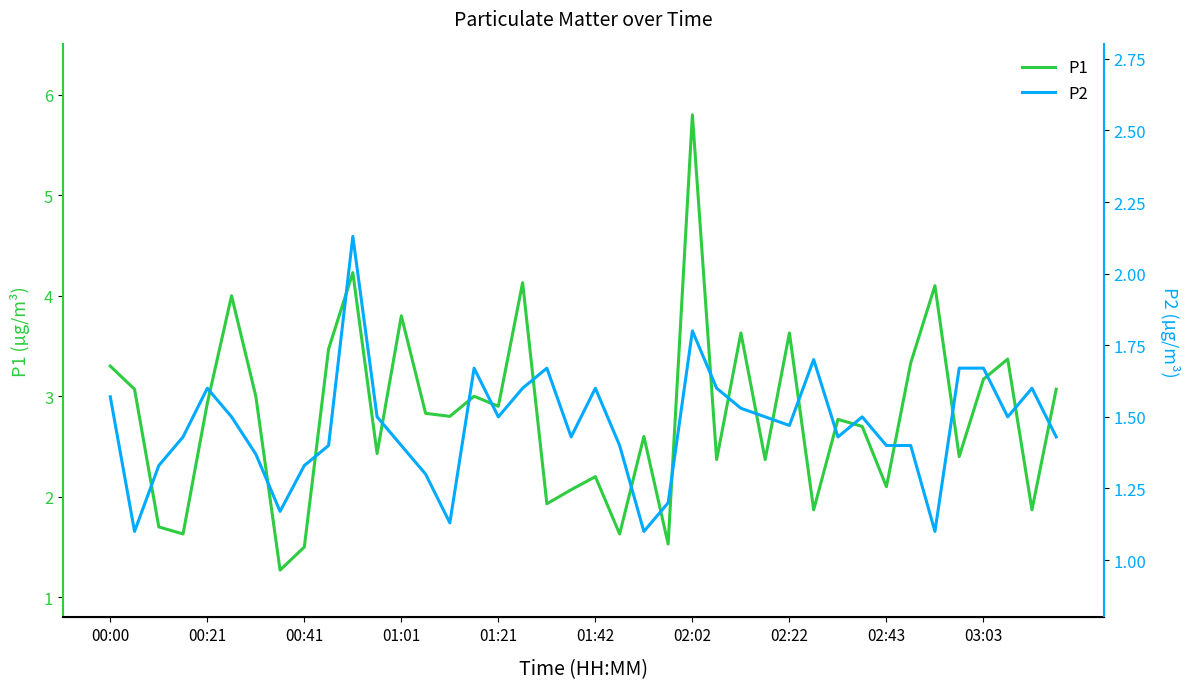

Is it true that P1 equals 5.8 at 02:02?

True